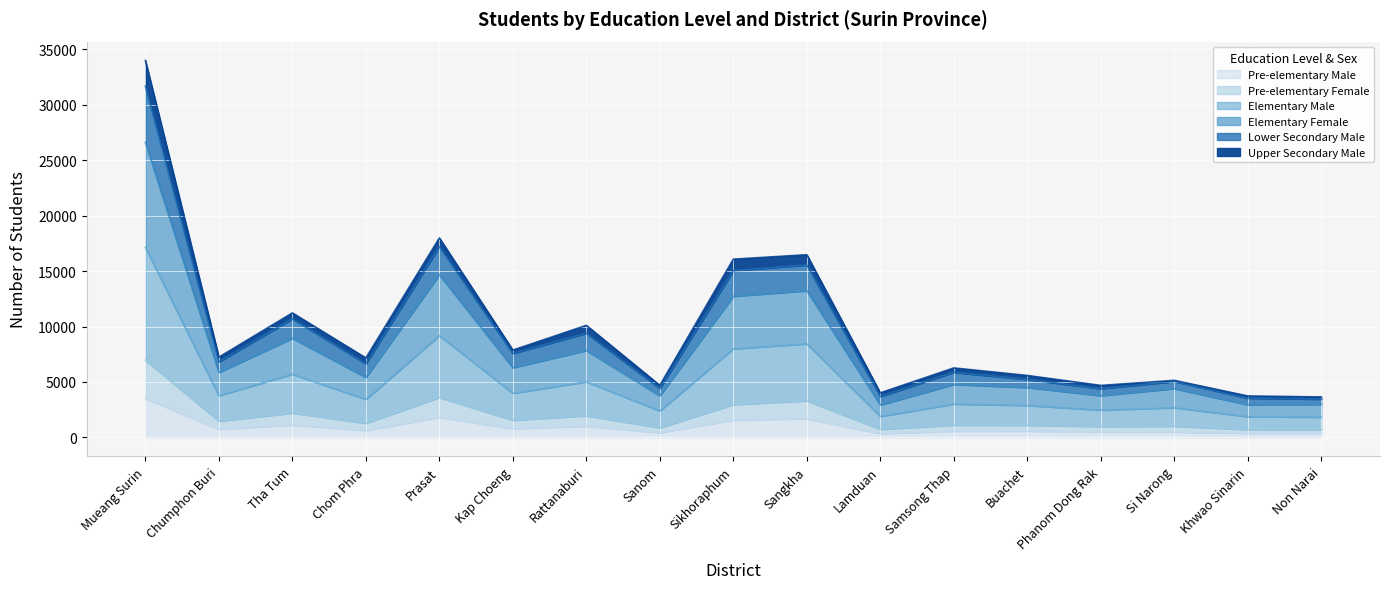

What is the maximum value for Pre-elementary Male?

3519